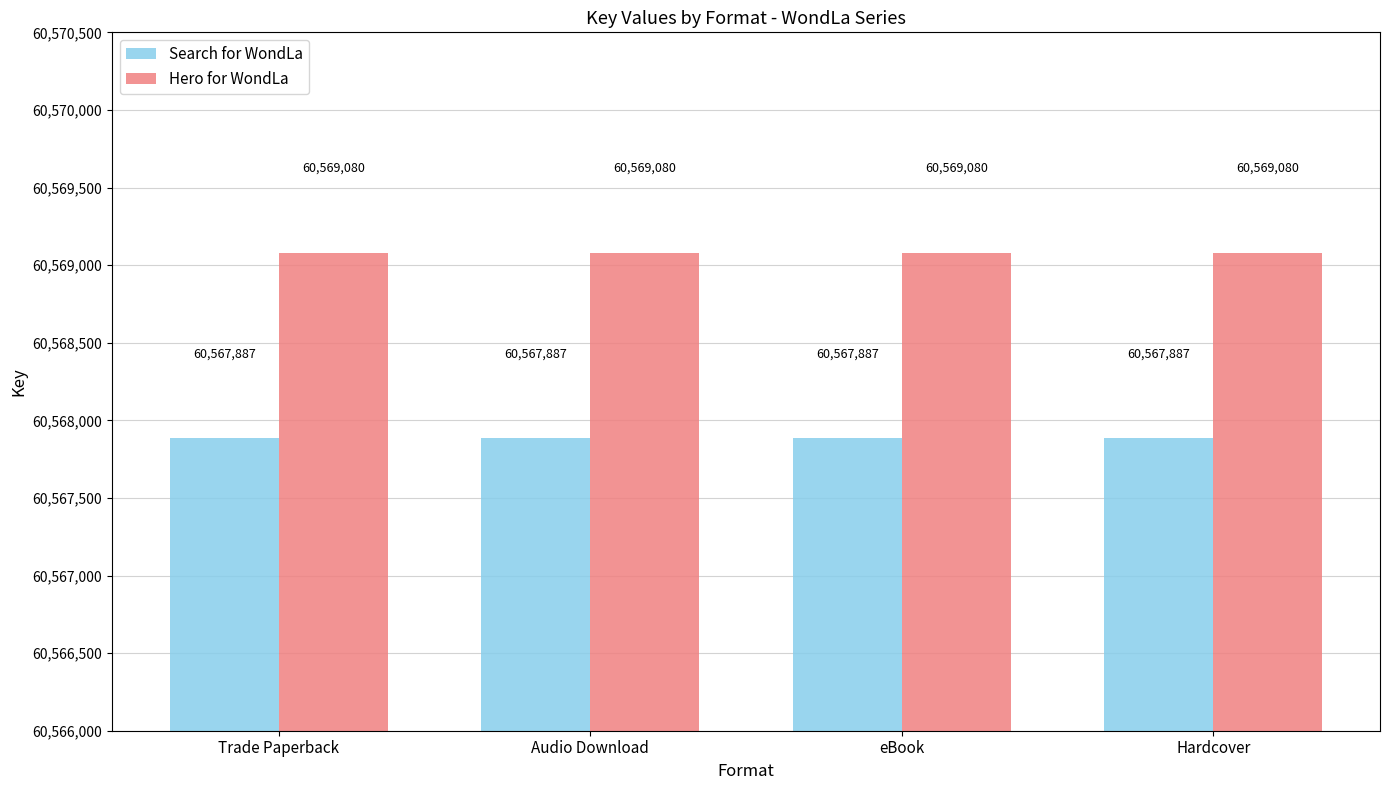

What is the minimum value shown in the chart?

60567887